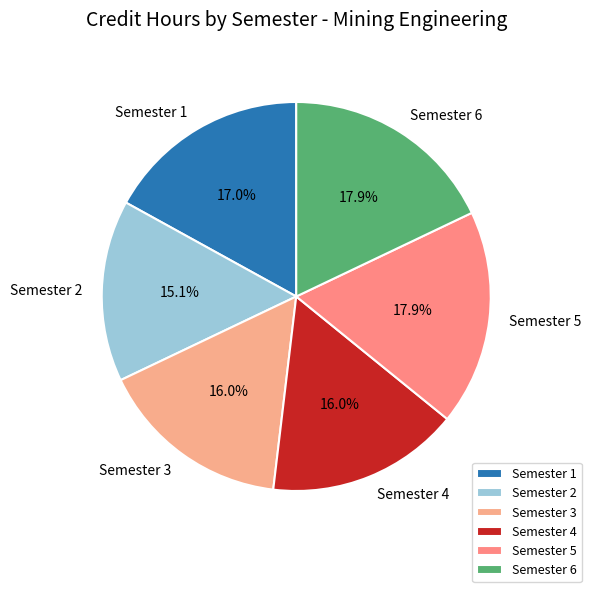

Is it true that Semester 6 is 3% of the pie?

False